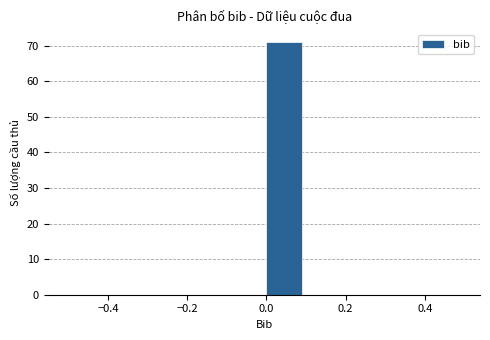

Over which range of the x-axis is the bar tallest?

0.0 to 0.1